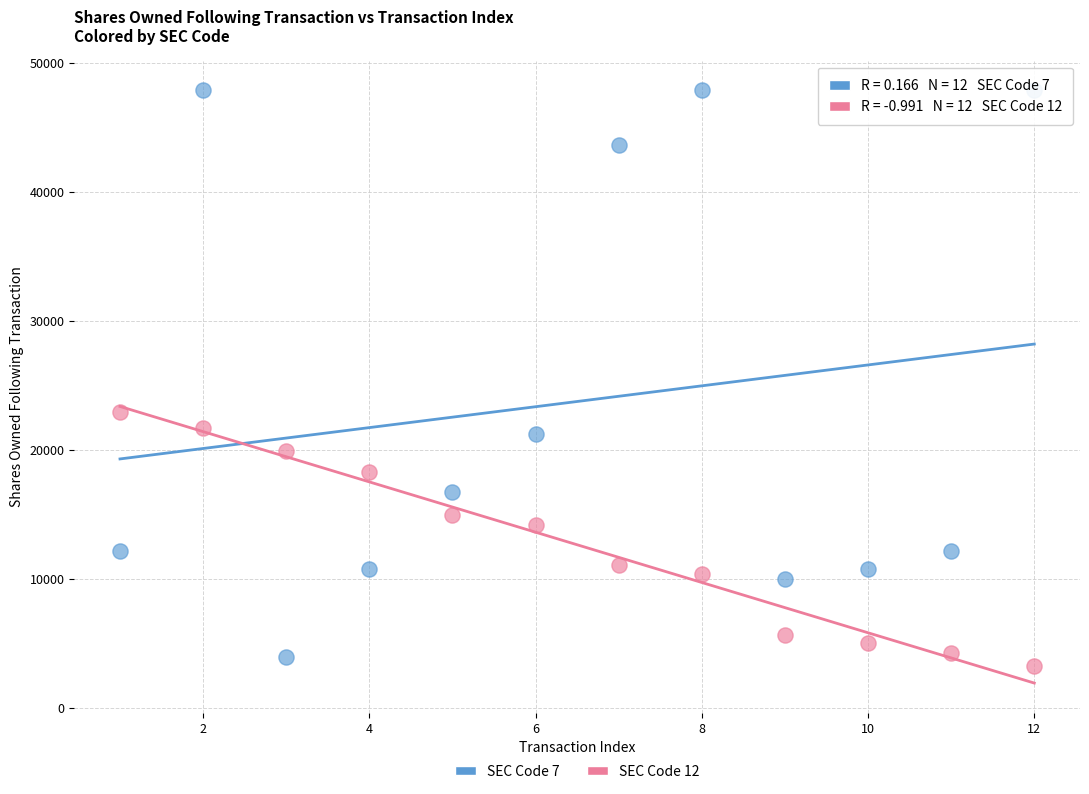

Across all data points, what is the range of Y values (max minus min)?

44582